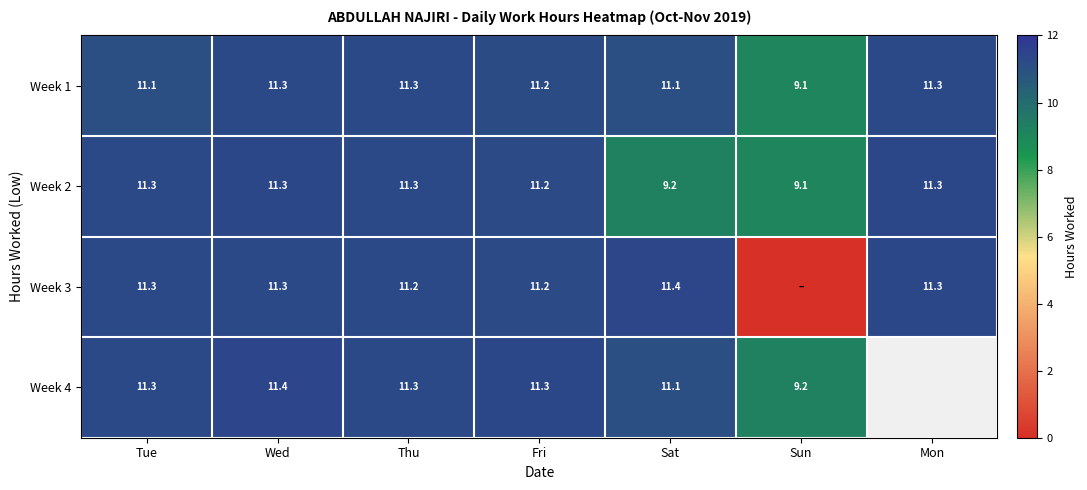

Where does the Week 3 series first go above 11?

Tue